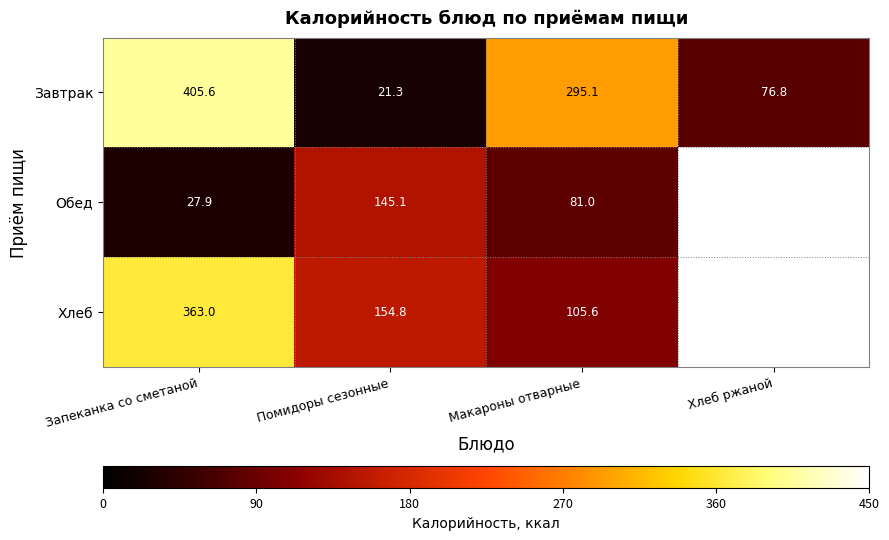

The Обед series shows 256.9 at Помидоры сезонные. True or false?

False